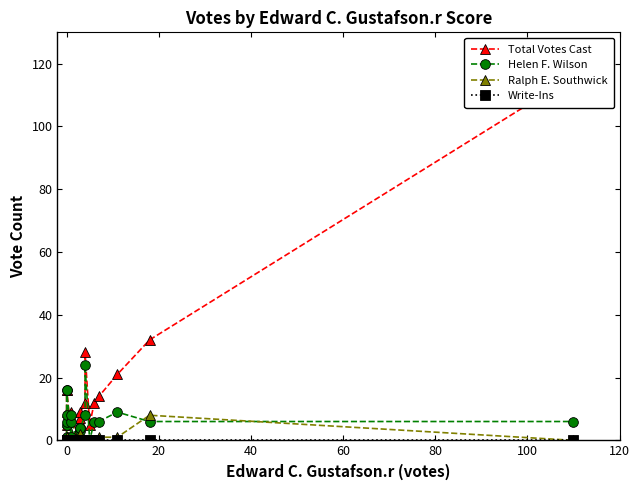

Is the value of Write-Ins at 0 greater than the value of Ralph E. Southwick at 0?

No